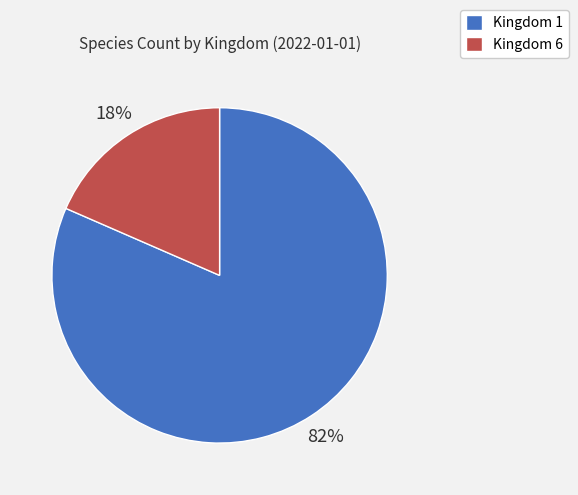

Is there any slice that represents more than half of the pie?

Yes